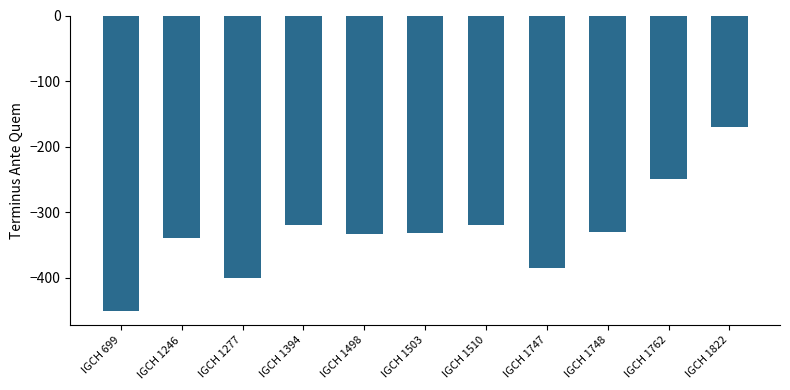

How many bars are there in total?

11